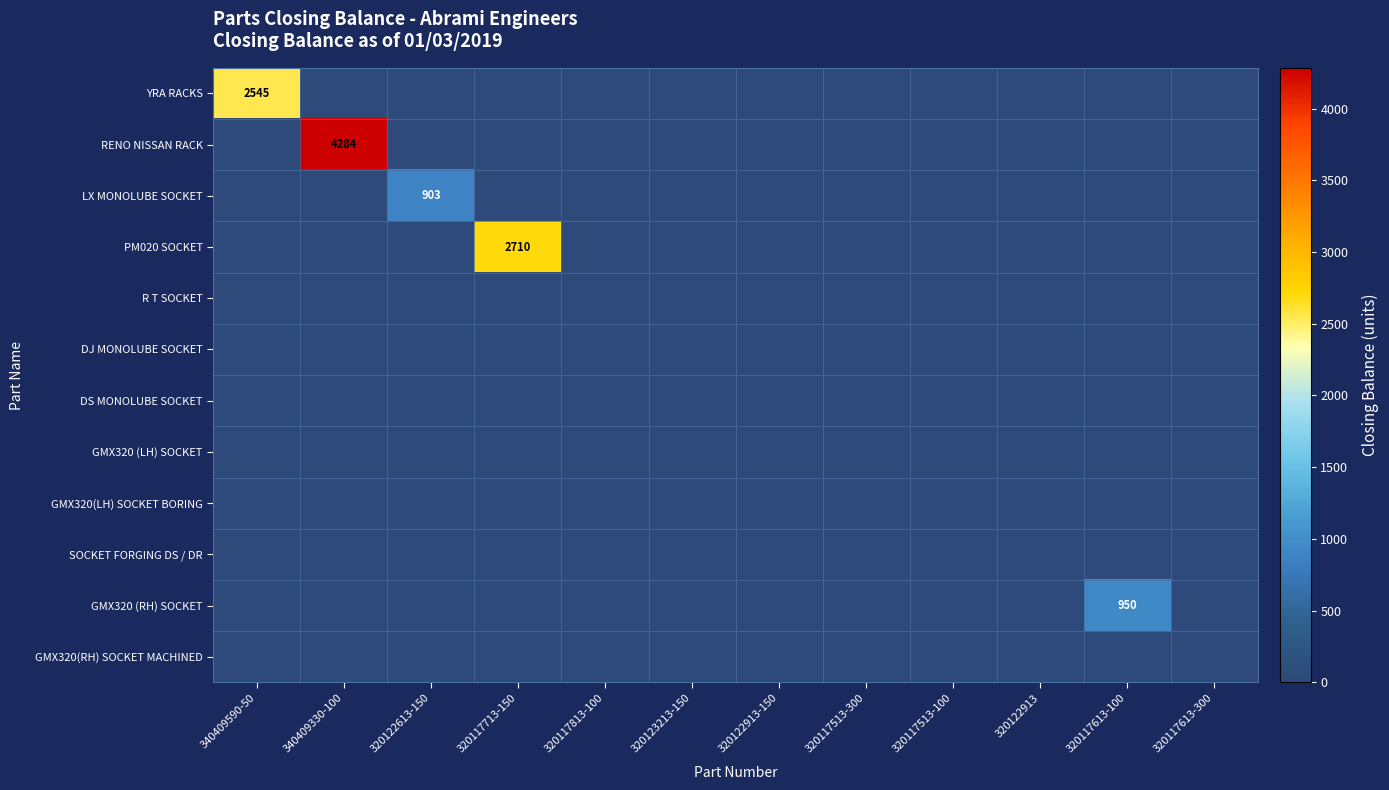

Which series changed the most between 340409590-50 and 320123213-150?

YRA RACKS